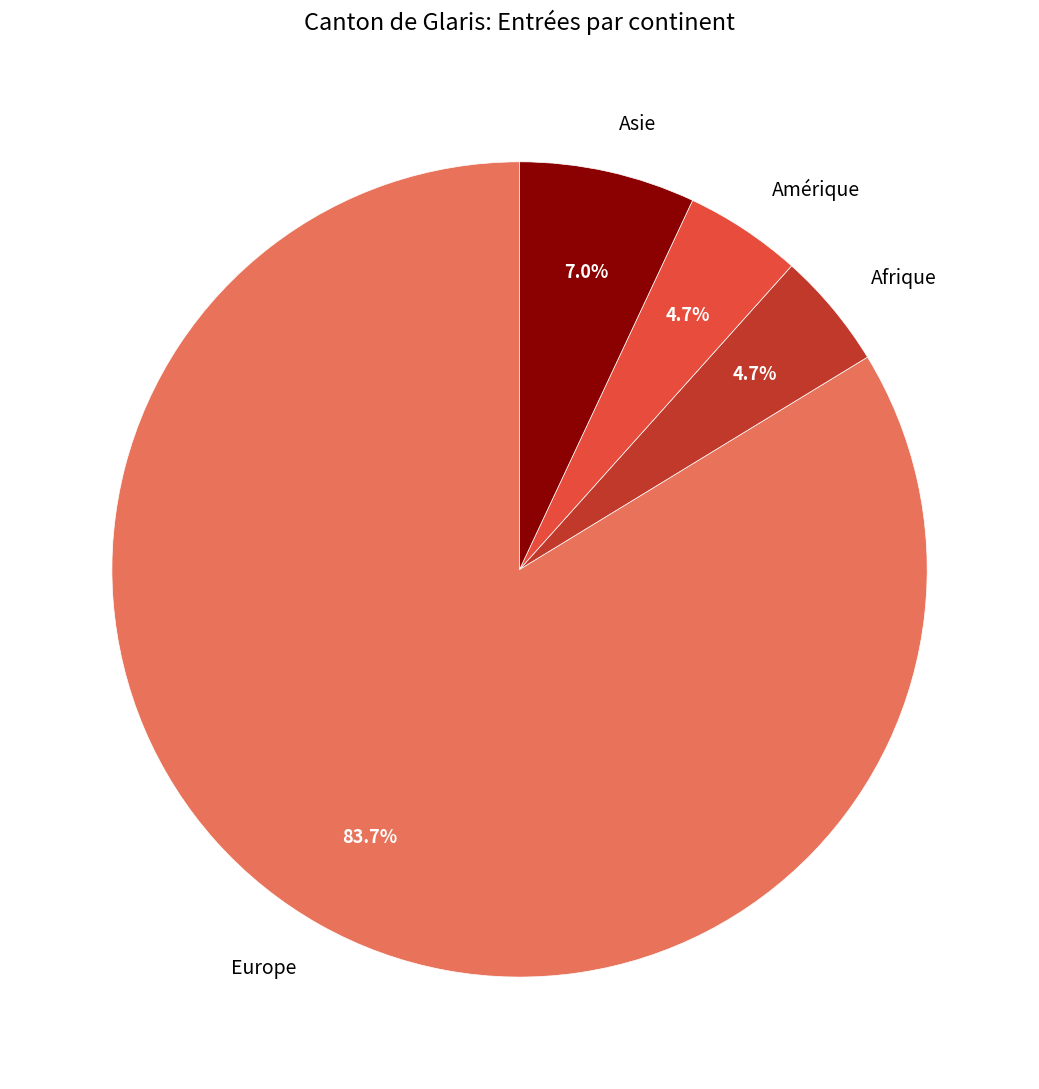

Do Asie and Europe together represent more than half of the pie?

Yes